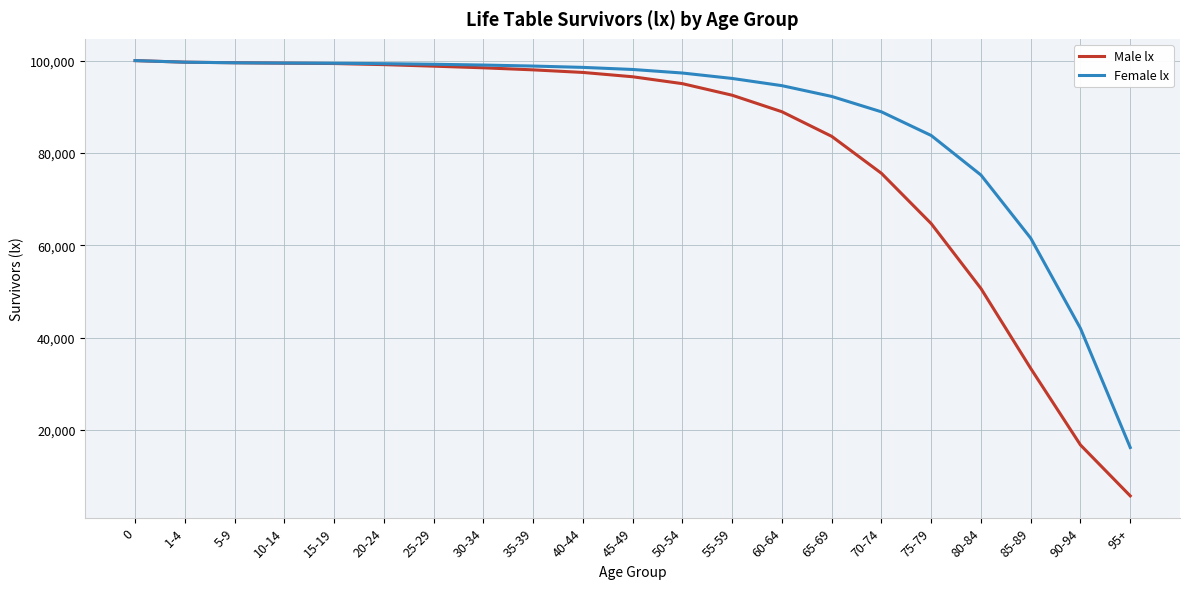

Which series ends up on top after the final intersection of Male lx and Female lx?

Female lx